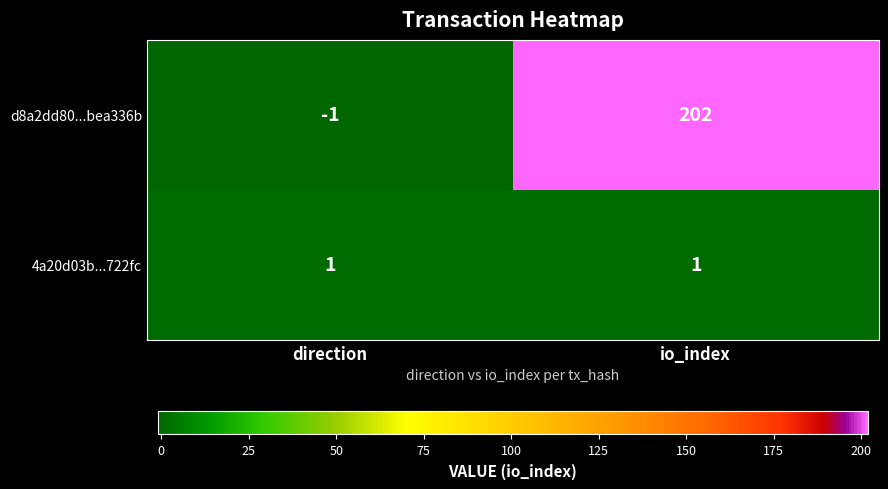

Which series has the widest spread of values?

d8a2dd80...bea336b